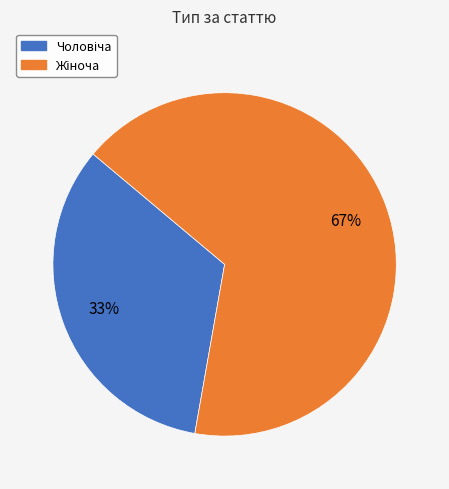

Does any single category account for the majority?

Yes